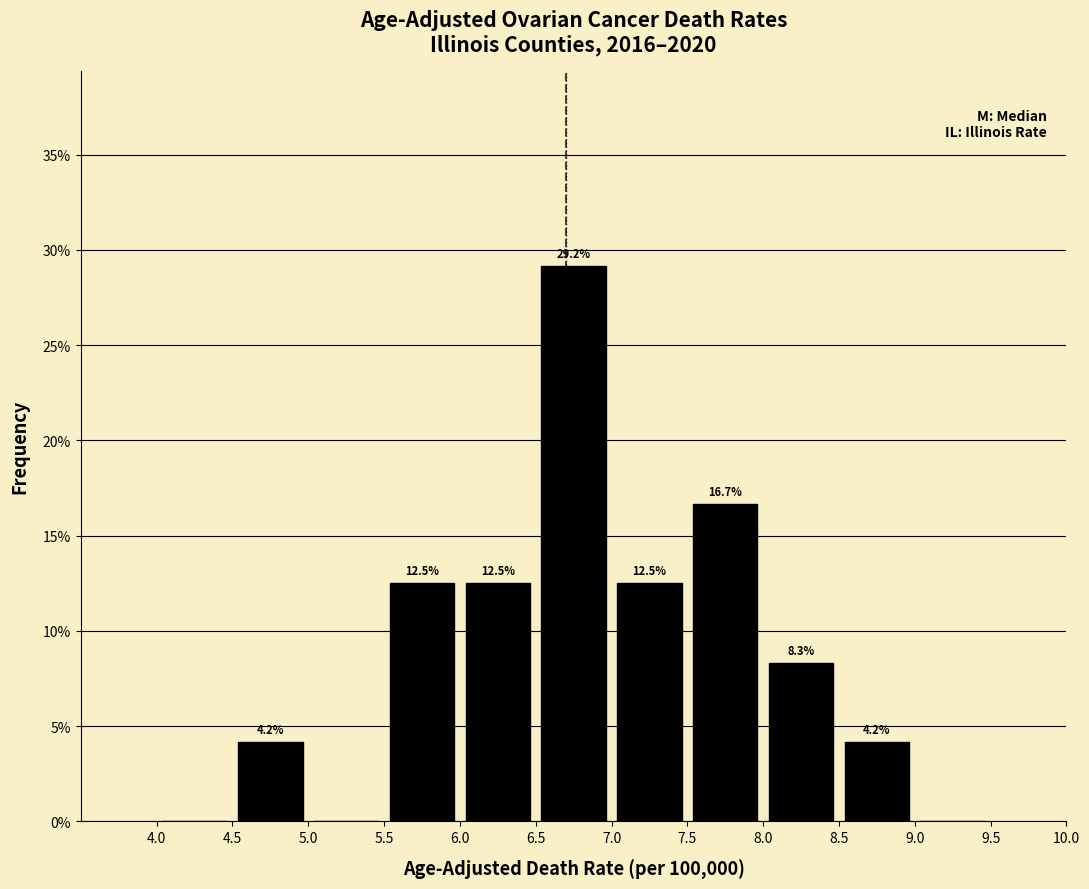

Over which range of the x-axis is the bar tallest?

6.5 to 7.0